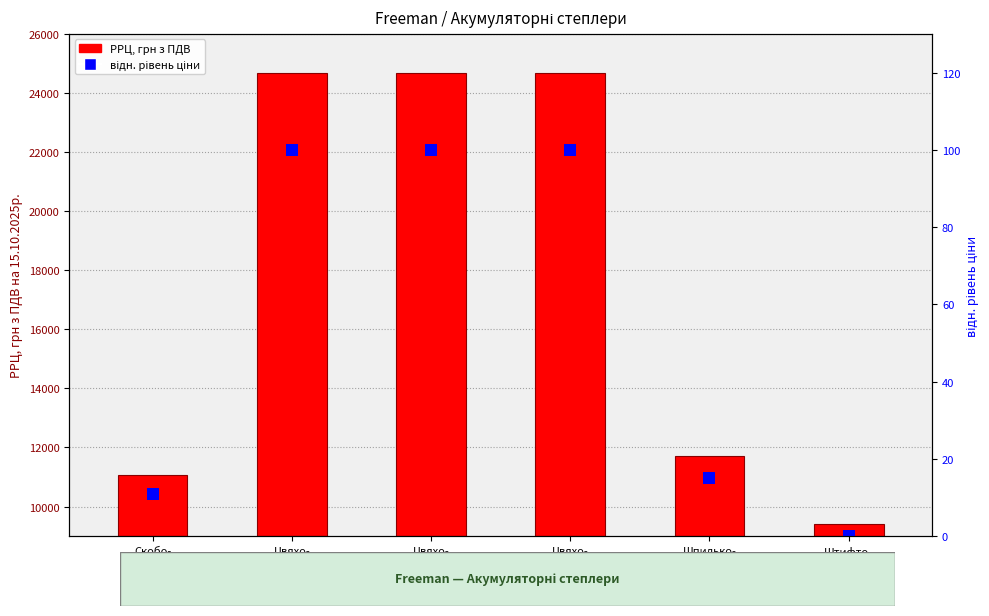

Is it true that відн. рівень ціни equals 47.6 at Цвяхо-
забивний
LD40?

False